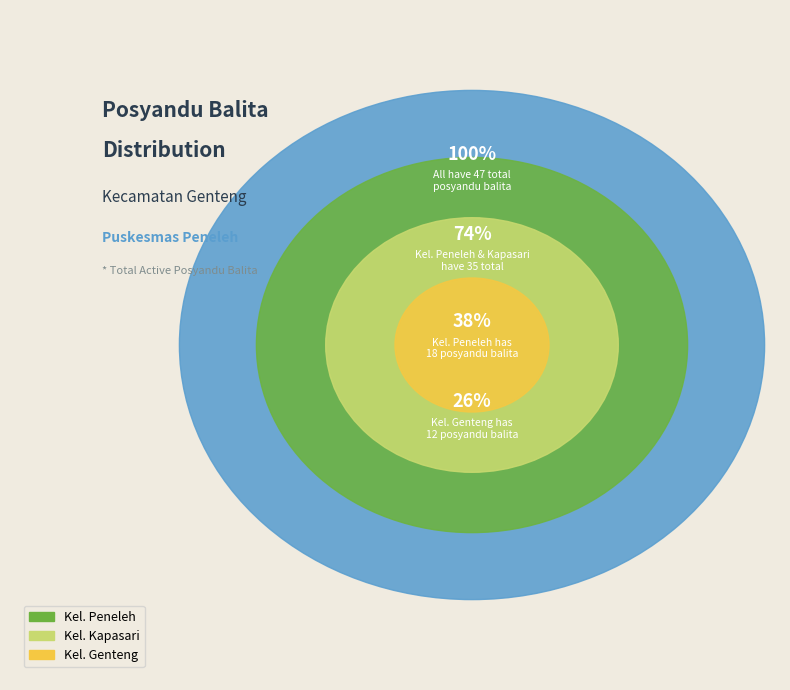

What is the ratio of the value at Kel. Kapasari to the value at Kel. Peneleh?

0.9